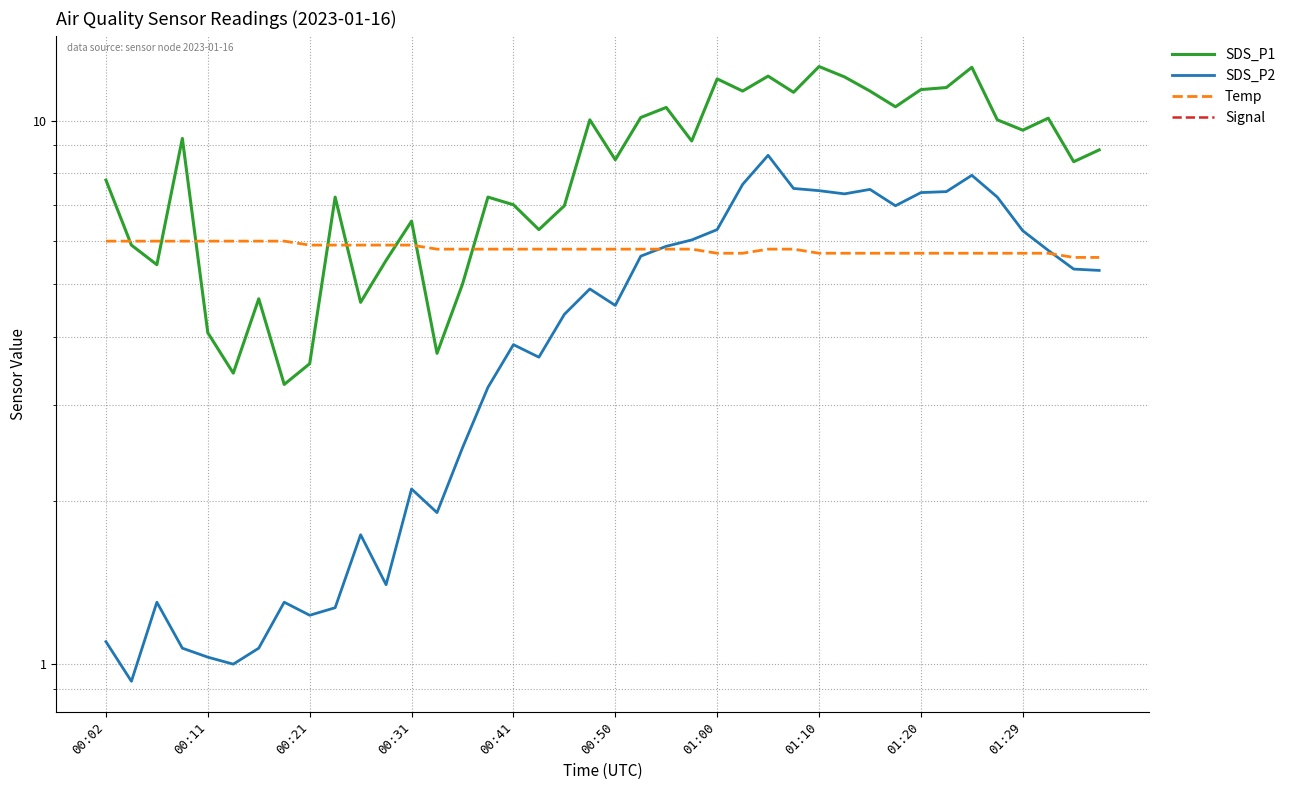

What is the greatest value displayed?

12.6